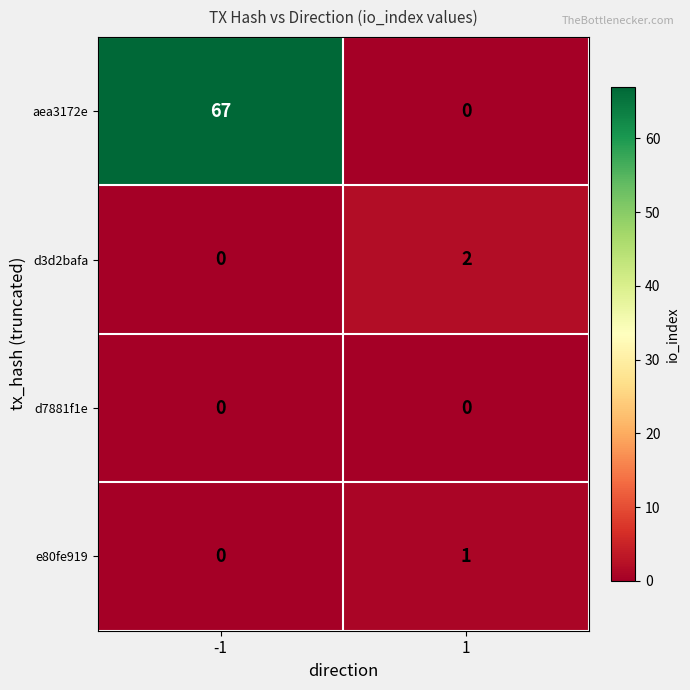

What is the average value of the aea3172e series?

34